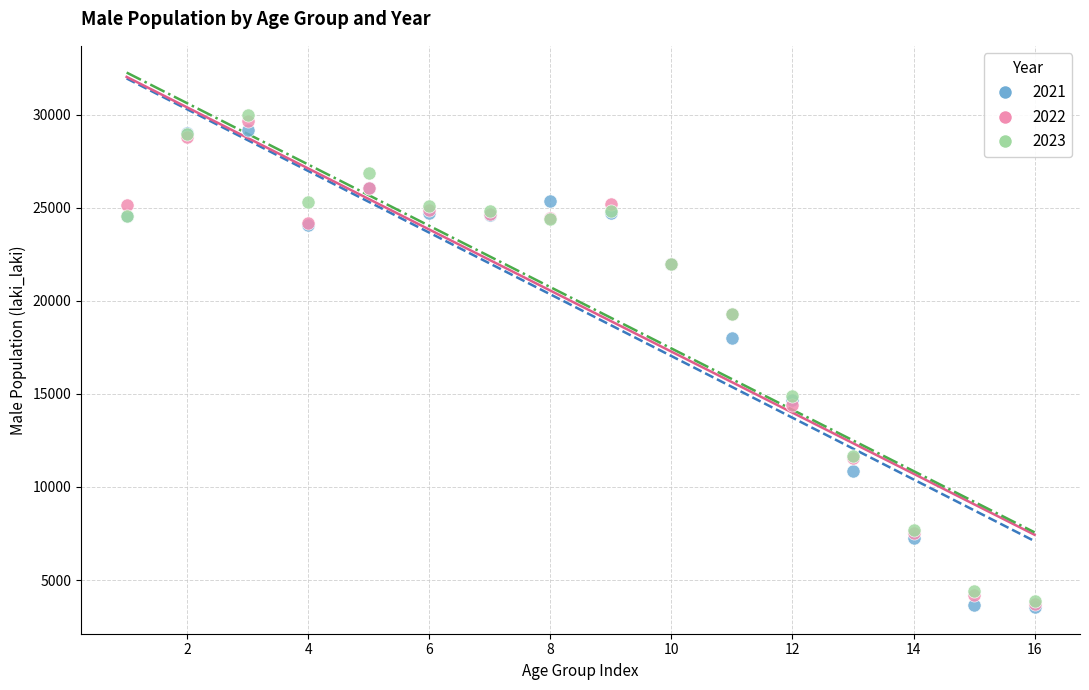

Across all series, what Y value is closest to 16779?

18022